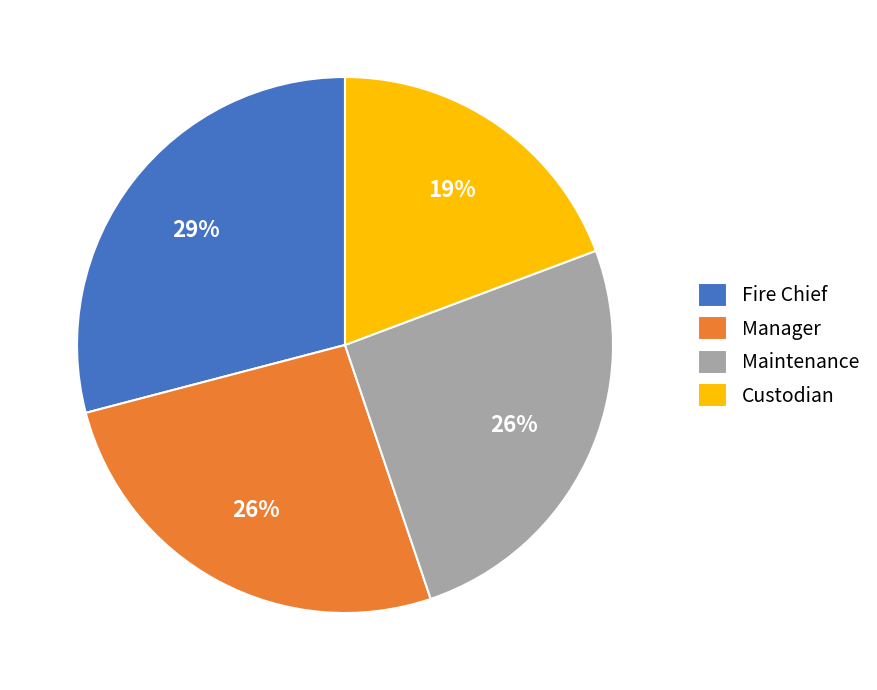

The Maintenance slice represents 26% of the pie. True or false?

True